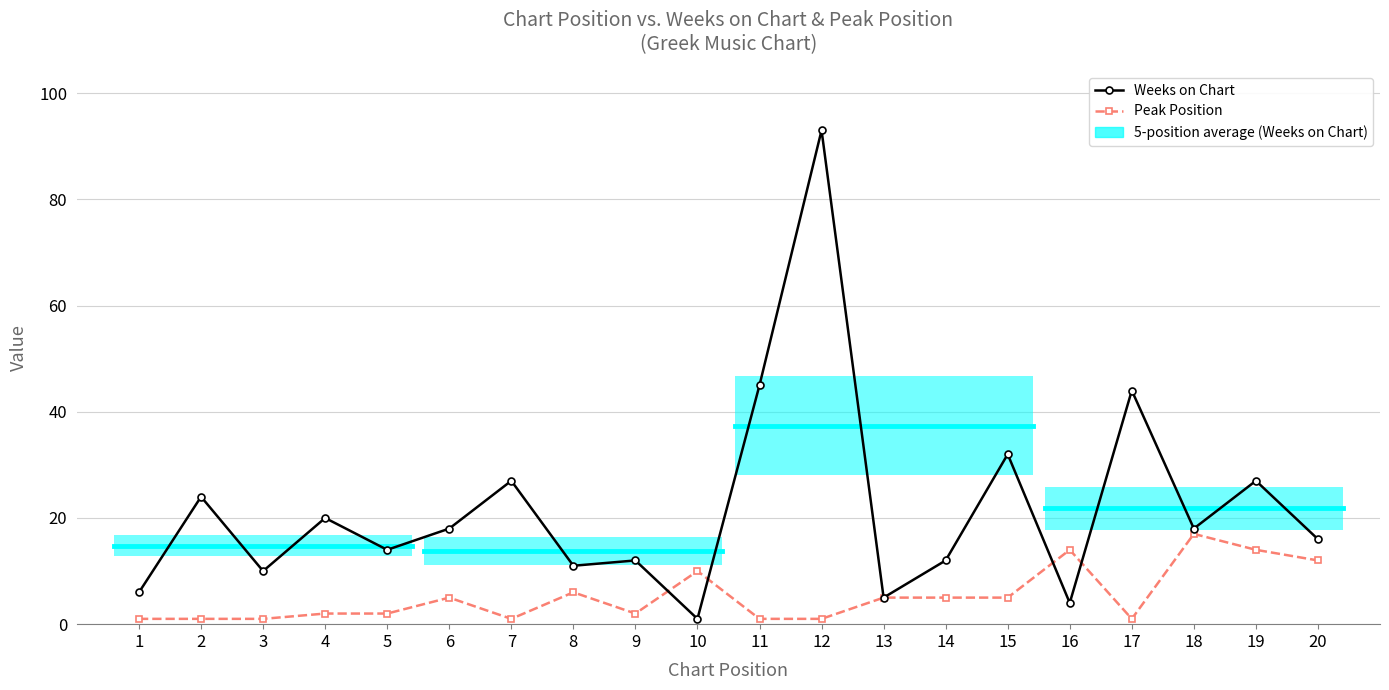

Where is the first local minimum for Weeks on Chart?

3